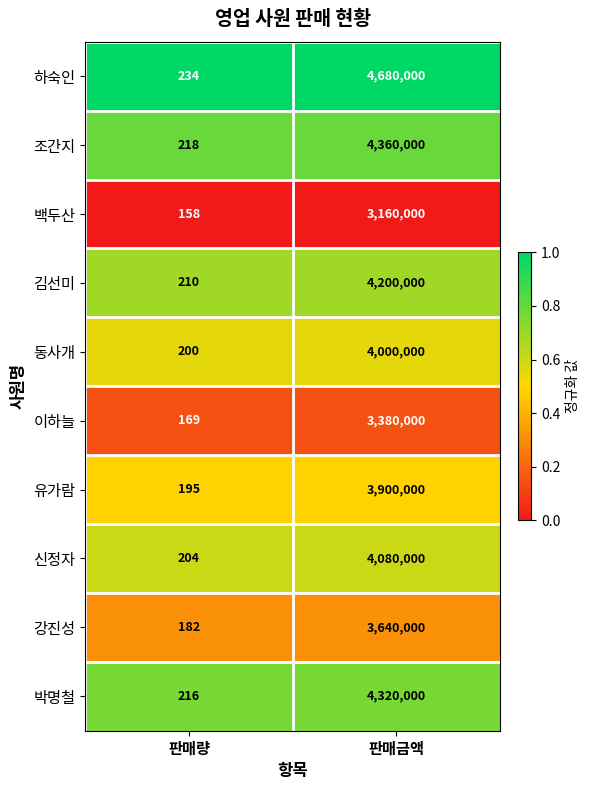

Reading right to left, transcribe all the data shown in this chart.

하숙인: 4680000	234
조간지: 4360000	218
백두산: 3160000	158
김선미: 4200000	210
동사개: 4000000	200
이하늘: 3380000	169
유가람: 3900000	195
신정자: 4080000	204
강진성: 3640000	182
박명철: 4320000	216